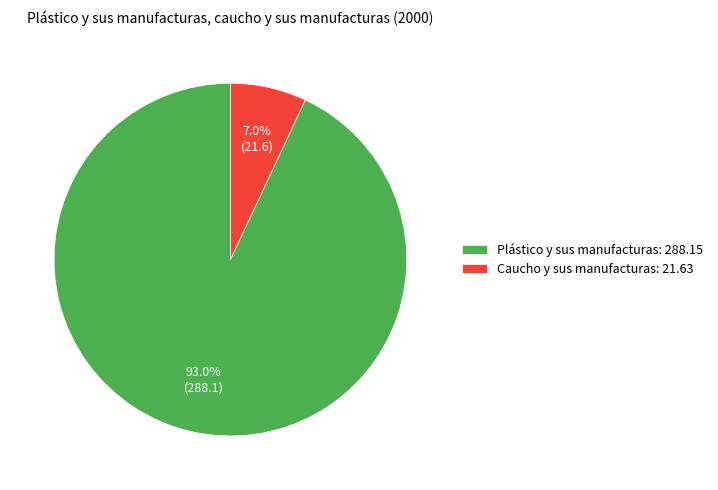

Which slice represents more than half of the pie?

Plástico y sus manufacturas